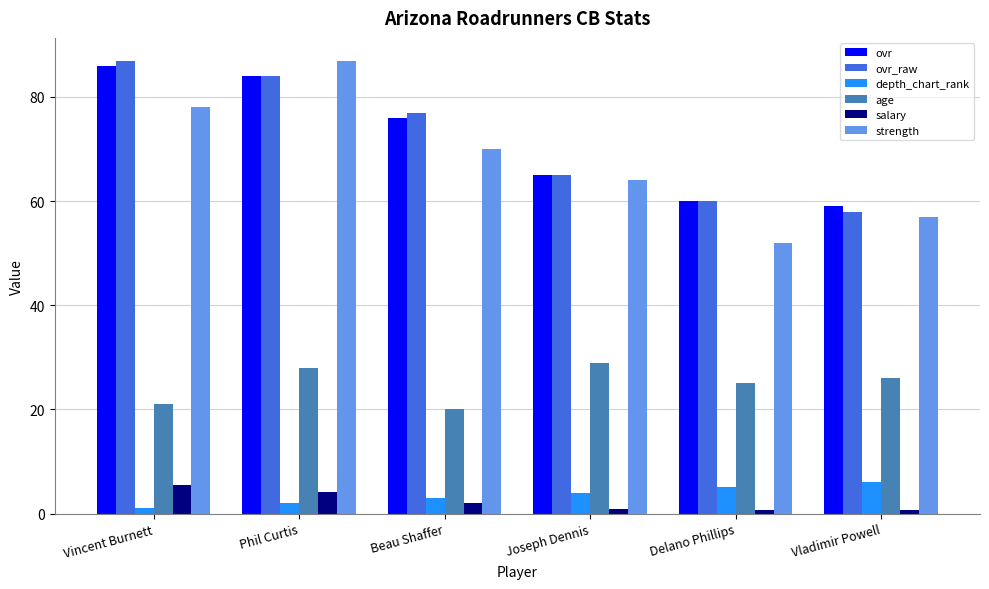

What is the average value of the salary series?

2.3